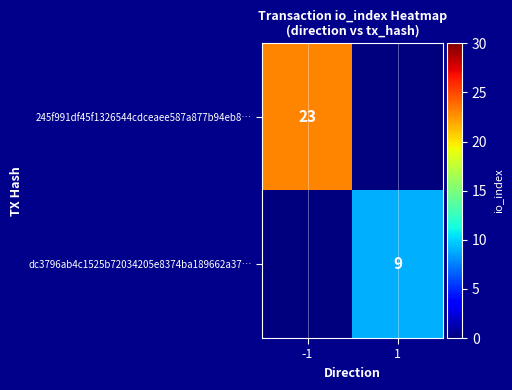

What is the total value across all series at -1?

23